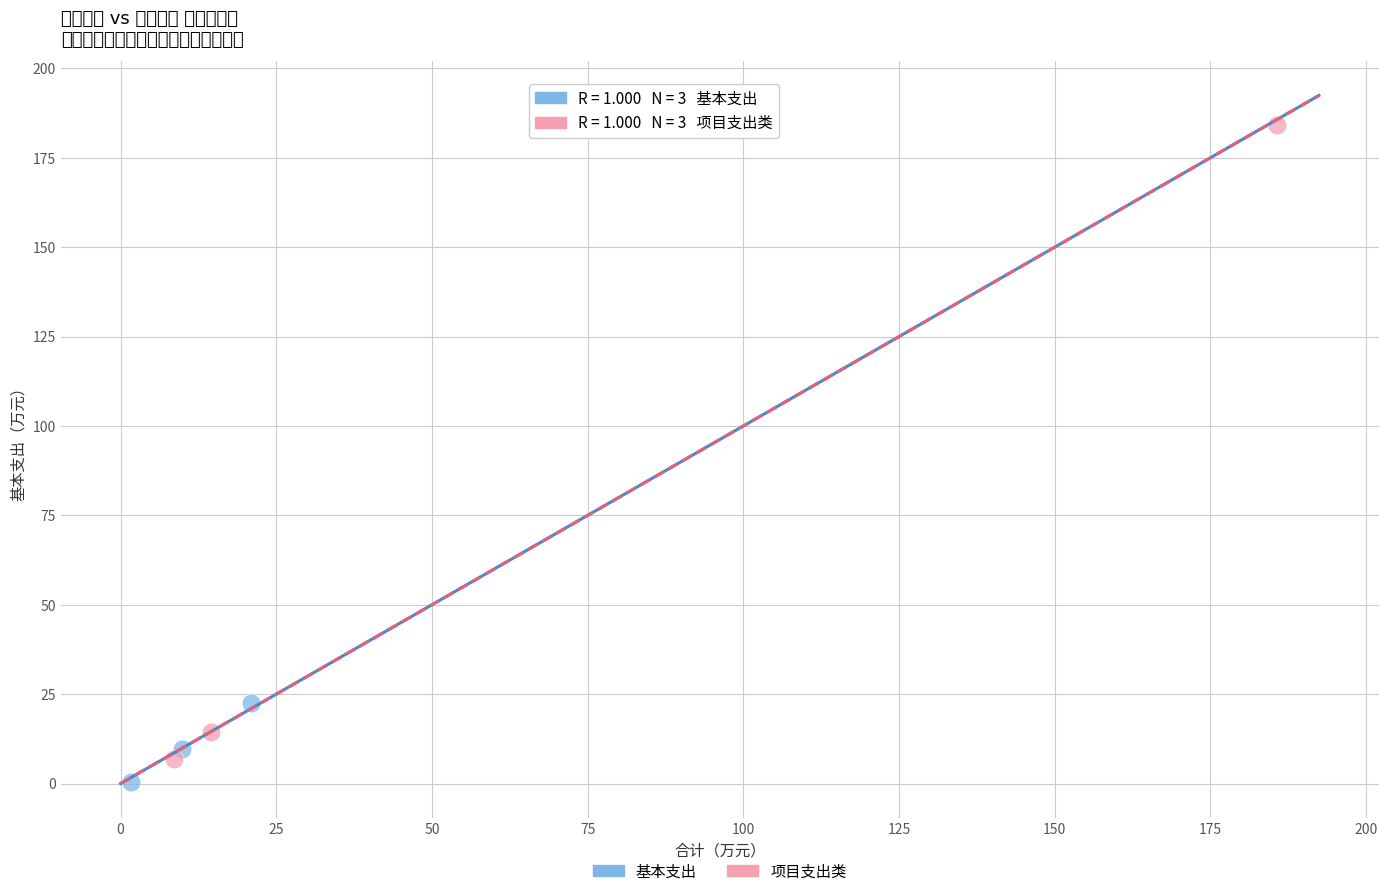

Which series reaches the maximum Y coordinate?

项目支出类